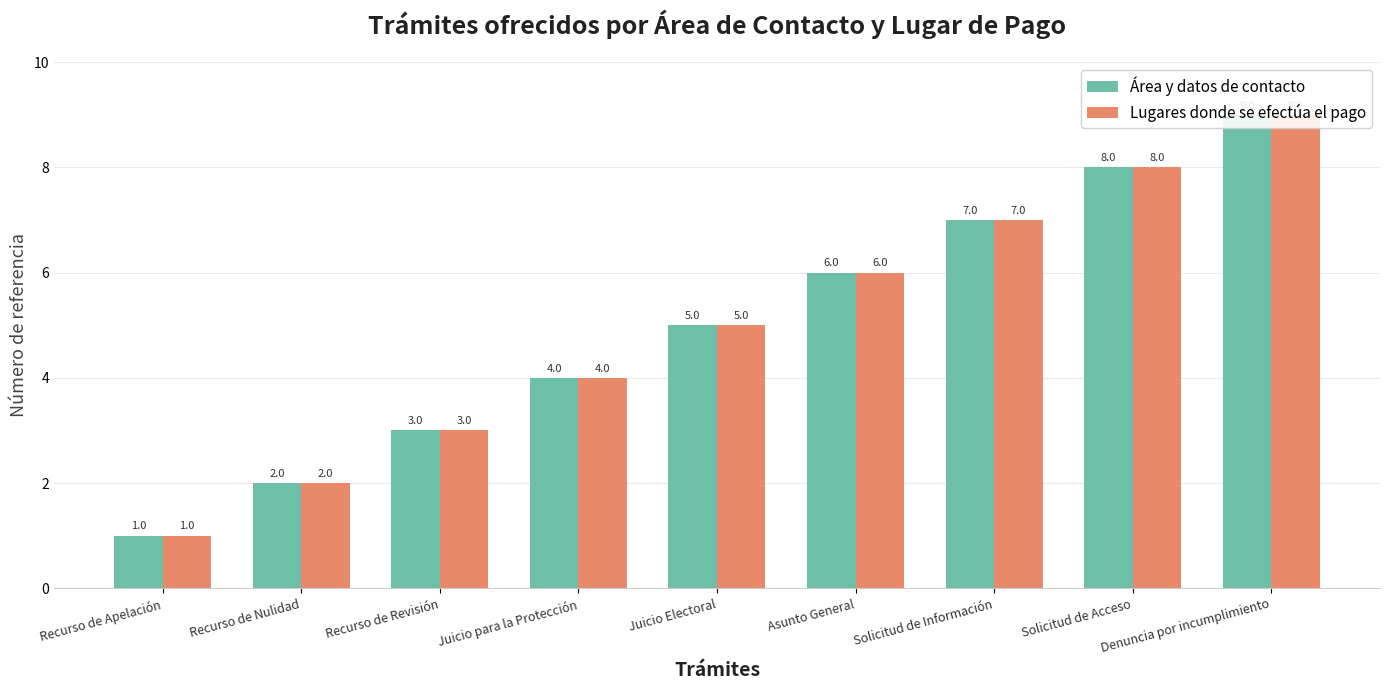

What is the total value across all series at Juicio para la Protección?

8